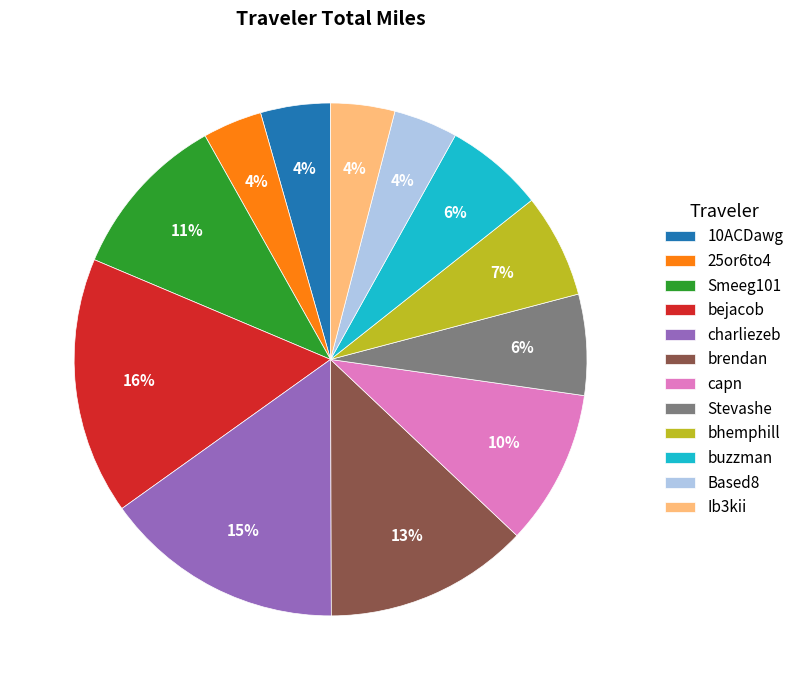

To the nearest percent, what portion does Stevashe represent?

6%